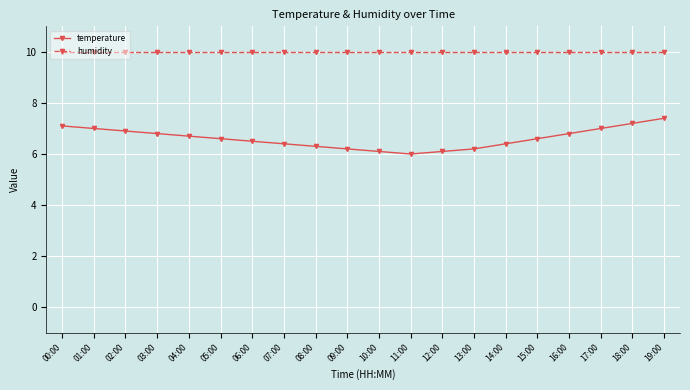

What is the spread (max minus min) of values at 07:00?

3.6